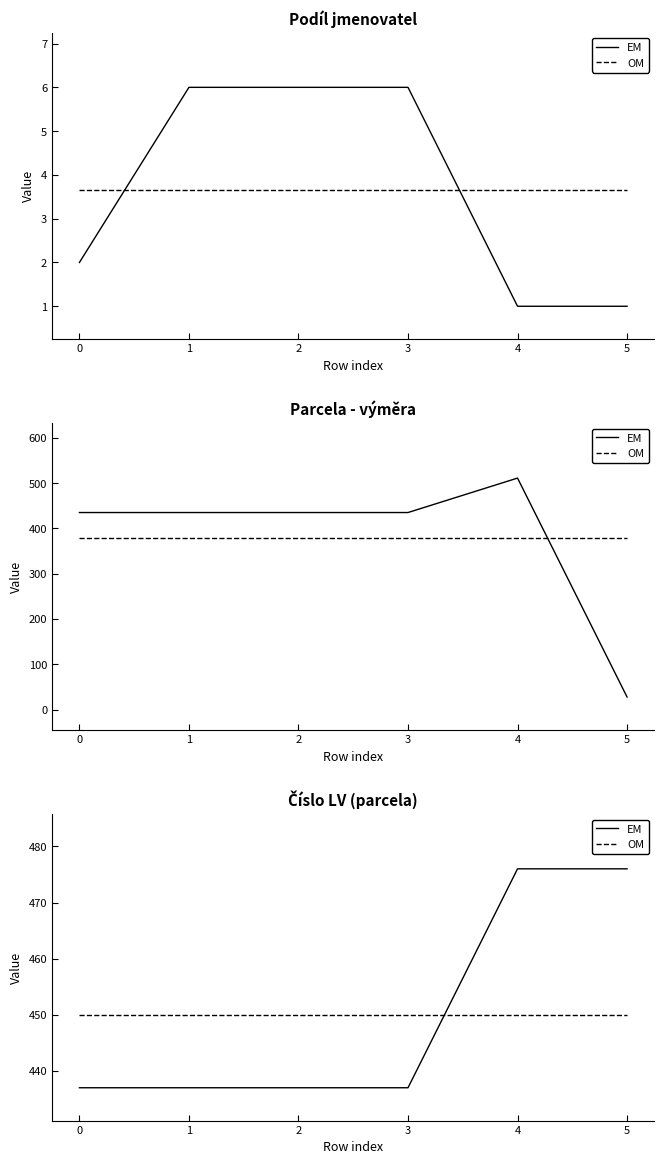

Which series has the largest total across all categories?

EM